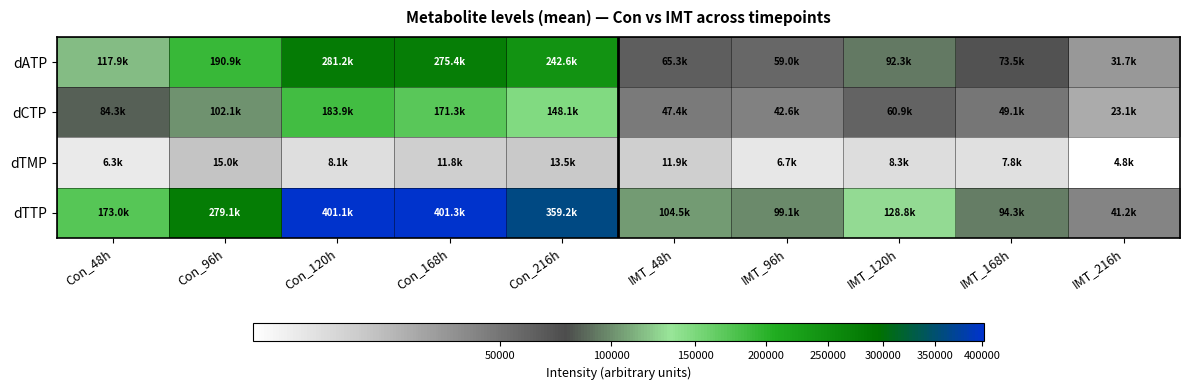

Rank the series by their average value, from lowest to highest.

dTMP, dCTP, dATP, dTTP